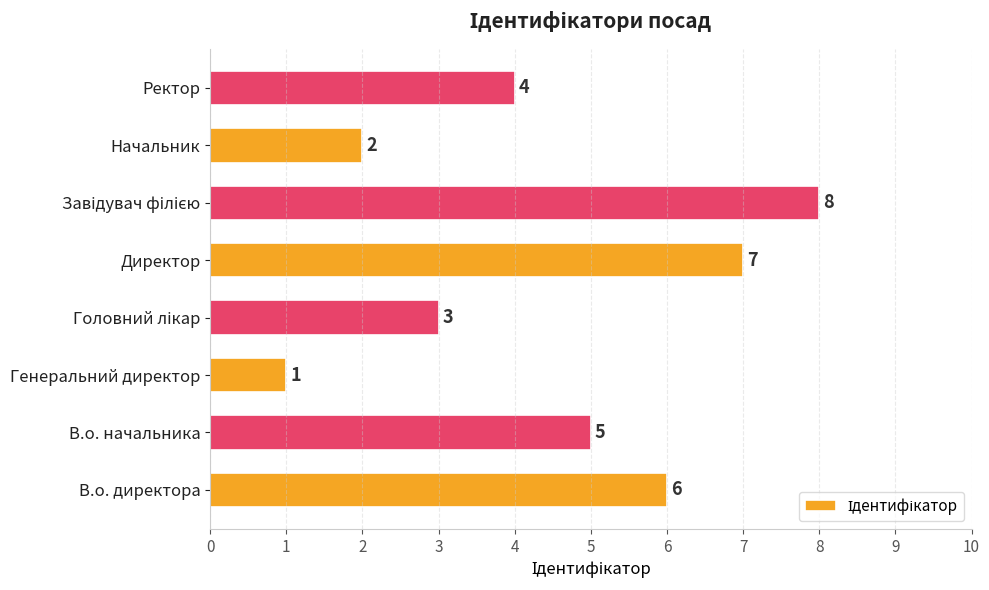

What is the difference between the second highest and second lowest values?

5